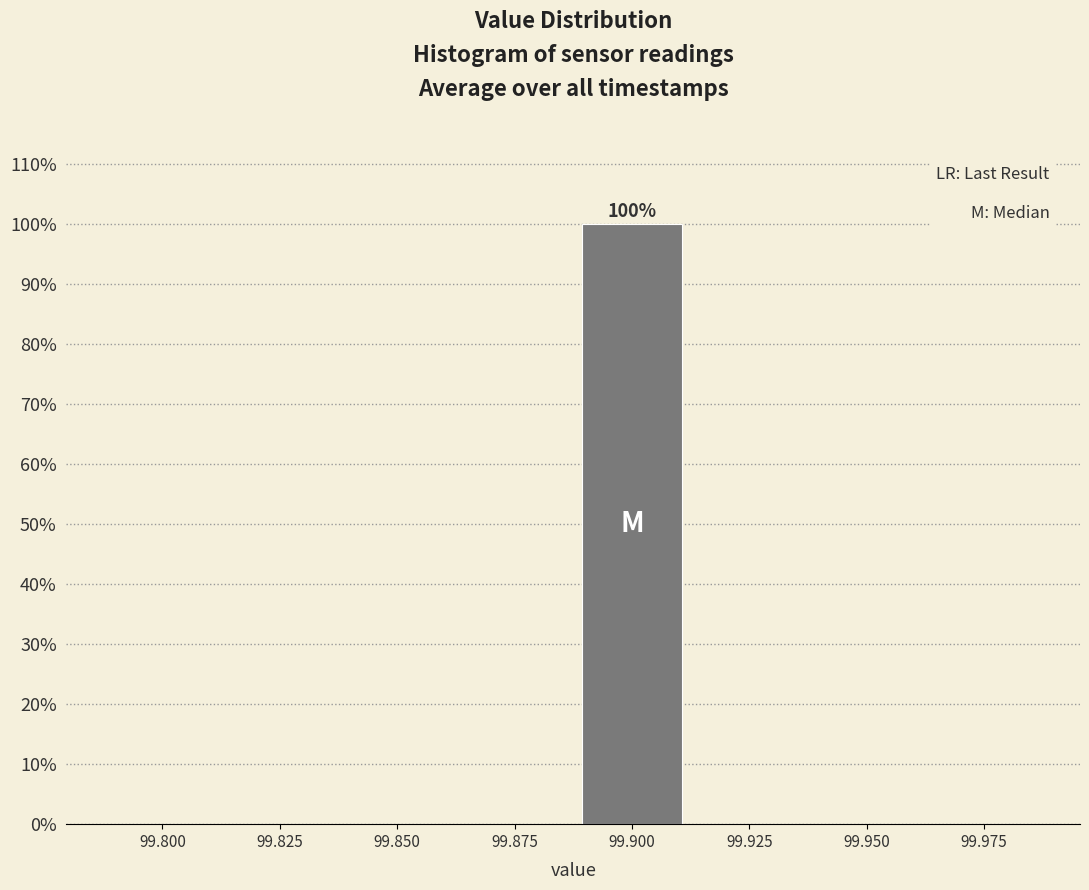

Reading left to right, what are all the values shown in this chart?

99.800=0	99.825=0	99.850=0	99.875=0	99.900=100	99.925=0	99.950=0	99.975=0